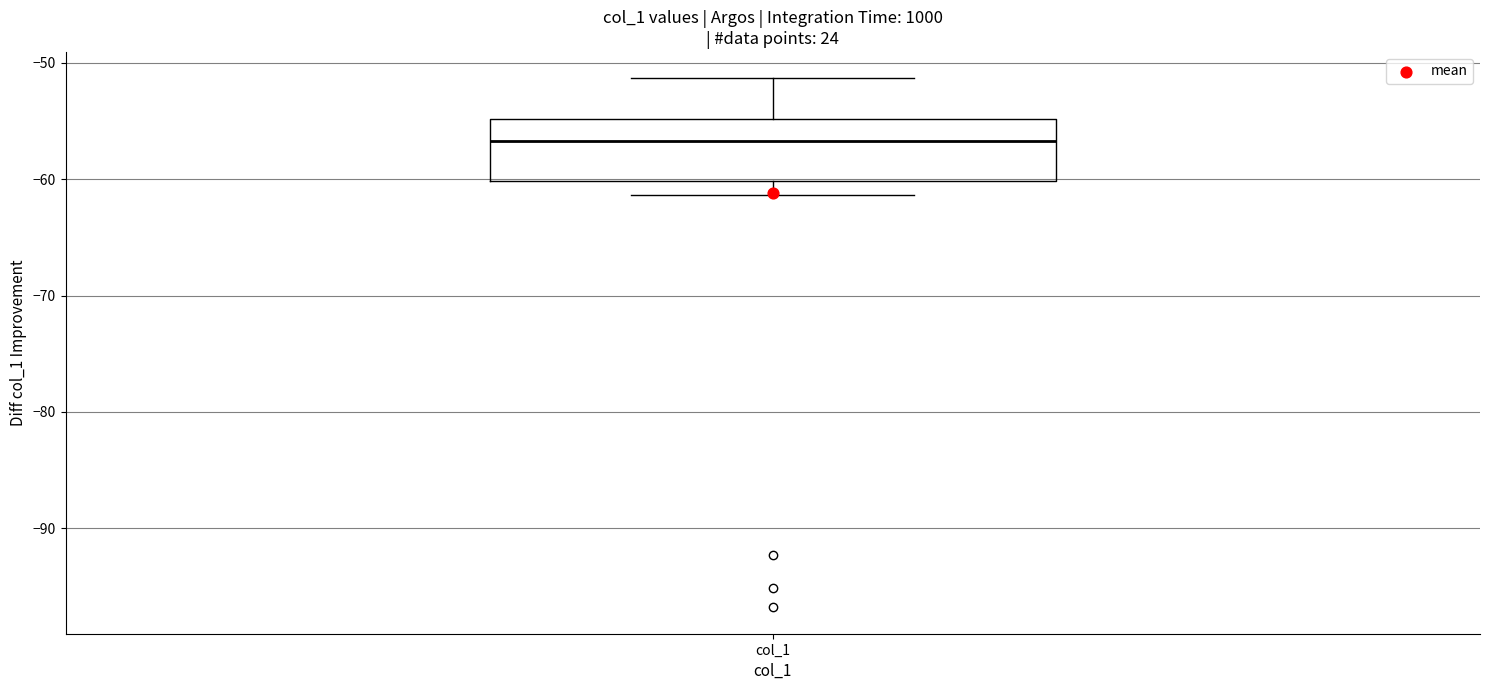

Where does the median line of the box for col_1 sit on the y-axis? The values are not printed on the chart, so give them approximately, as read against the axis.

-57